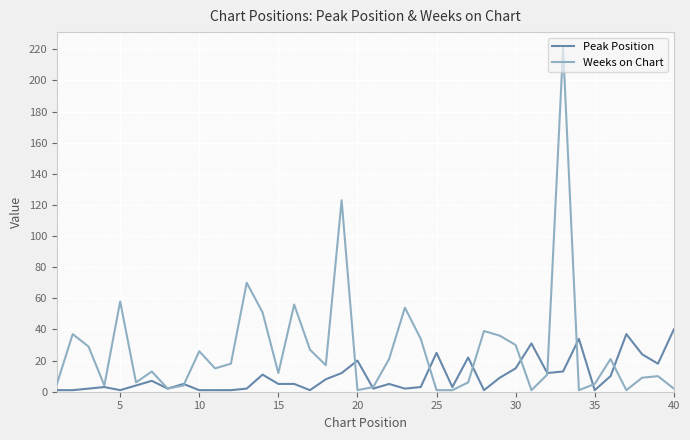

True or false: Peak Position has a value of 15 at 30.

True